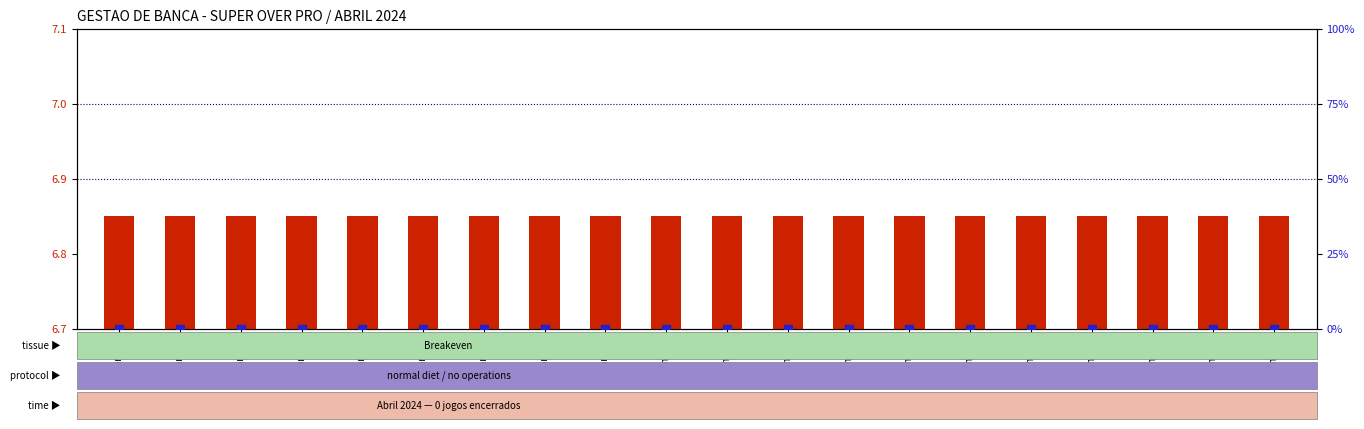

Which series has the widest spread of Y values?

transformed count